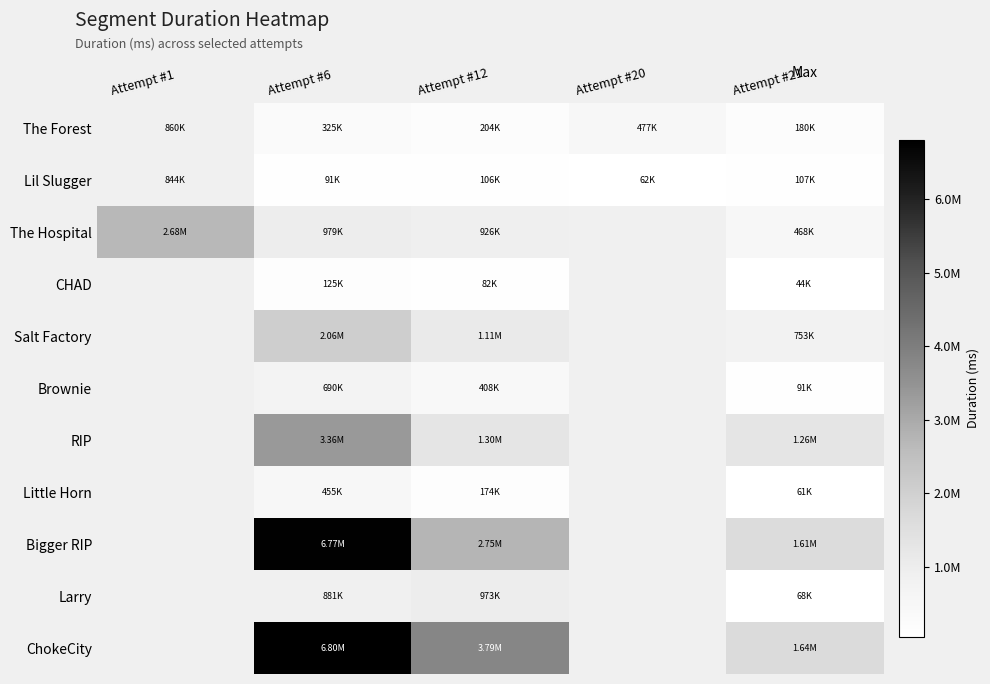

At Attempt #6, list the series in order from largest to smallest.

ChokeCity, Bigger RIP, RIP, Salt Factory, The Hospital, Larry, Brownie, Little Horn, The Forest, CHAD, Lil Slugger